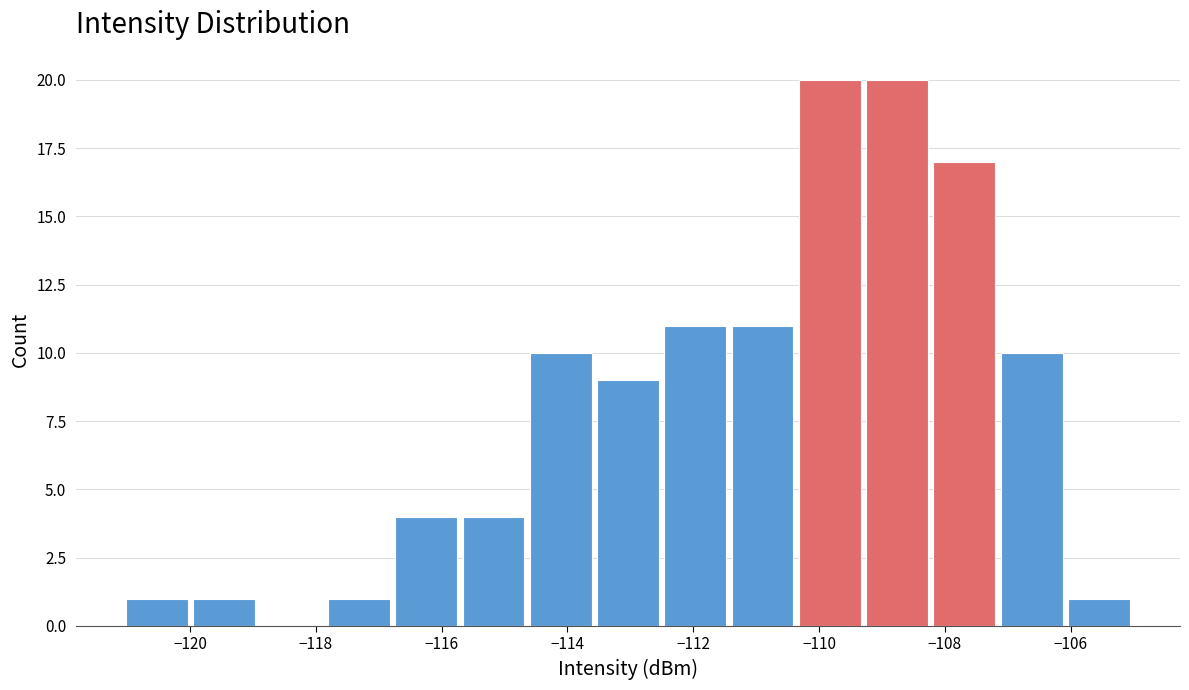

Reading left to right, transcribe this chart: for each bar, give the range it covers on the x-axis and its height. Neither the bar edges nor the heights are printed on the chart, so give them approximately, as read against the axes.

-121.0 to -120.0: 1
-120.0 to -119.0: 1
-119.0 to -117.8: 0
-117.8 to -116.8: 1
-116.8 to -115.8: 4
-115.8 to -114.6: 4
-114.6 to -113.6: 10
-113.6 to -112.6: 9
-112.6 to -111.4: 11
-111.4 to -110.4: 11
-110.4 to -109.2: 20
-109.2 to -108.2: 20
-108.2 to -107.2: 17
-107.2 to -106.0: 10
-106.0 to -105.0: 1